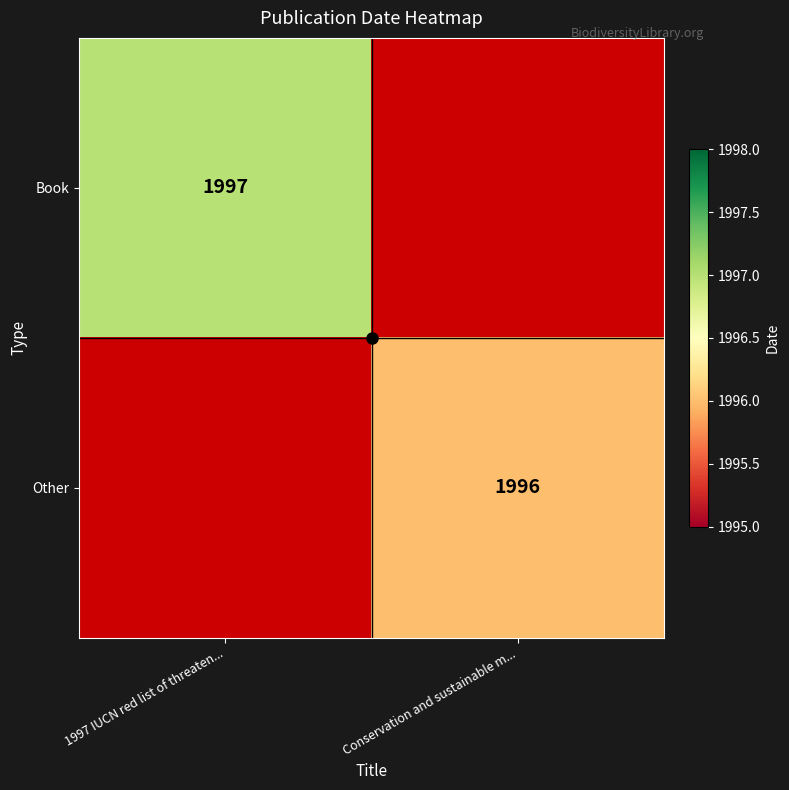

Is it true that Other equals 1996 at Conservation and sustainable m...?

True